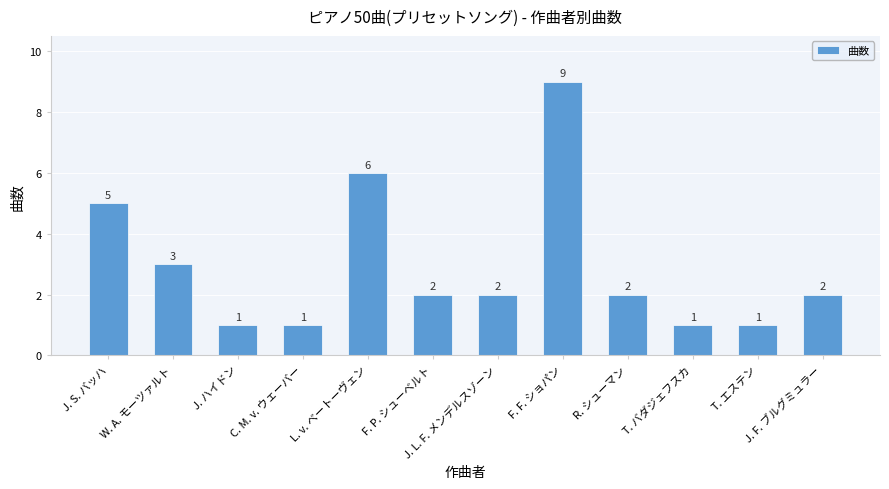

Where is the data nearest to the value 5?

J. S. バッハ